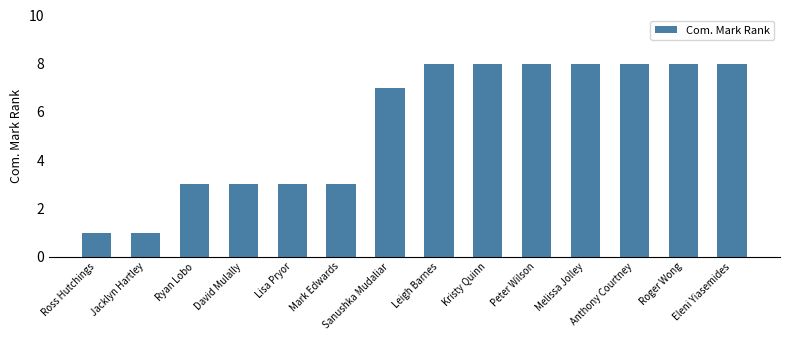

What is the greatest value displayed?

8